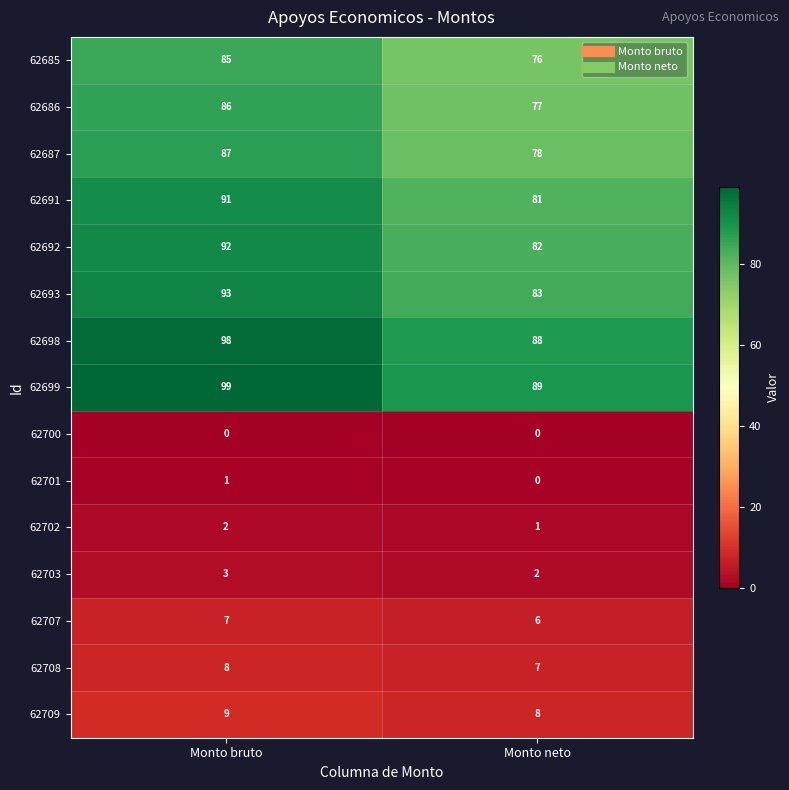

Reading left to right, extract all data points from this chart.

62685: Monto bruto=85	Monto neto=76
62686: Monto bruto=86	Monto neto=77
62687: Monto bruto=87	Monto neto=78
62691: Monto bruto=91	Monto neto=81
62692: Monto bruto=92	Monto neto=82
62693: Monto bruto=93	Monto neto=83
62698: Monto bruto=98	Monto neto=88
62699: Monto bruto=99	Monto neto=89
62700: Monto bruto=0	Monto neto=0
62701: Monto bruto=1	Monto neto=0
62702: Monto bruto=2	Monto neto=1
62703: Monto bruto=3	Monto neto=2
62707: Monto bruto=7	Monto neto=6
62708: Monto bruto=8	Monto neto=7
62709: Monto bruto=9	Monto neto=8